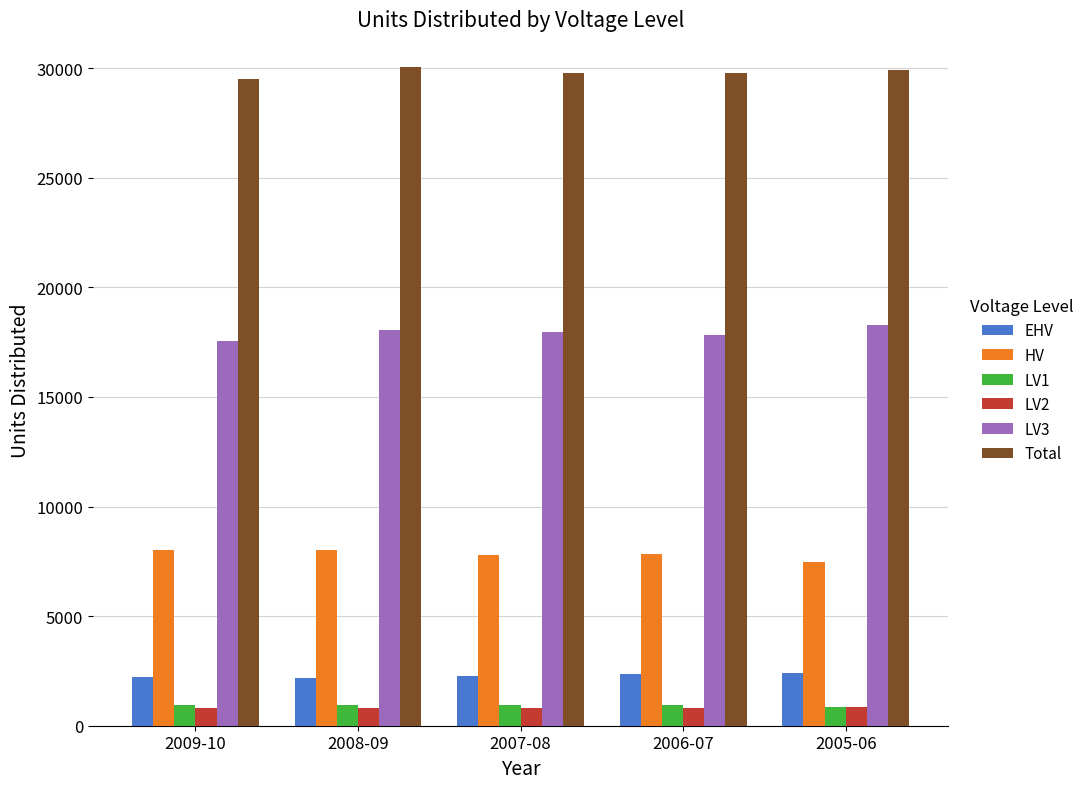

How many bars are there in total?

30